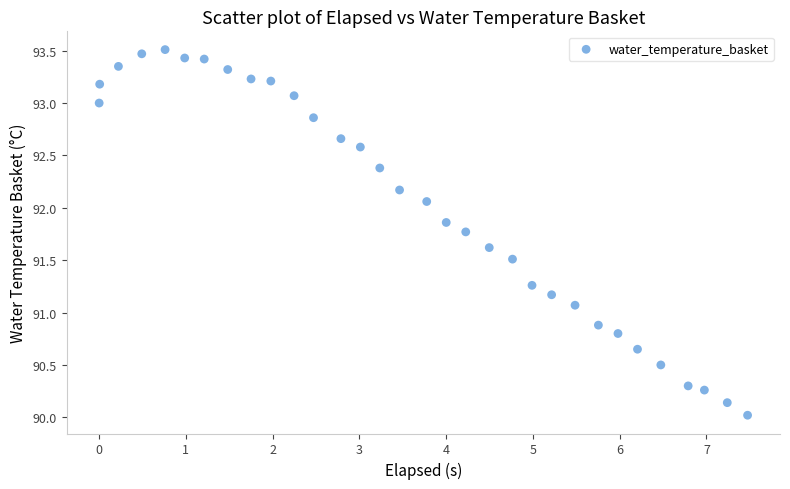

What is the range of X values (max minus min)?

7.5